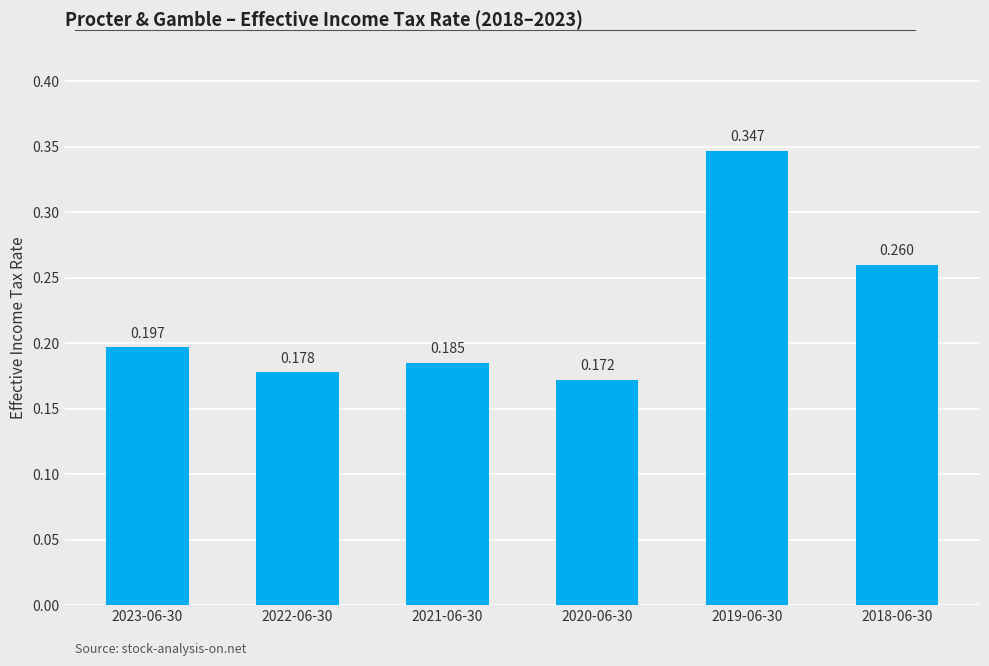

What is the label of the 4th bar from the left?

2020-06-30